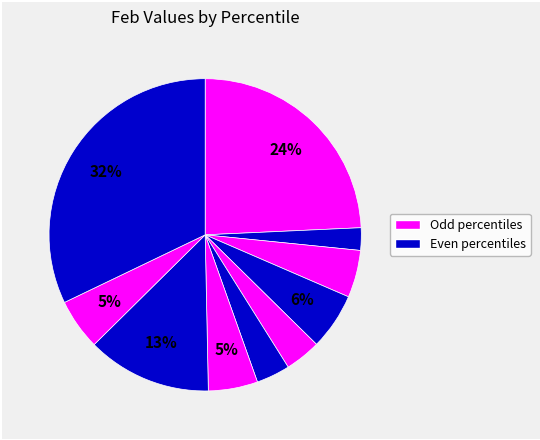

How many slices are in this pie chart?

10